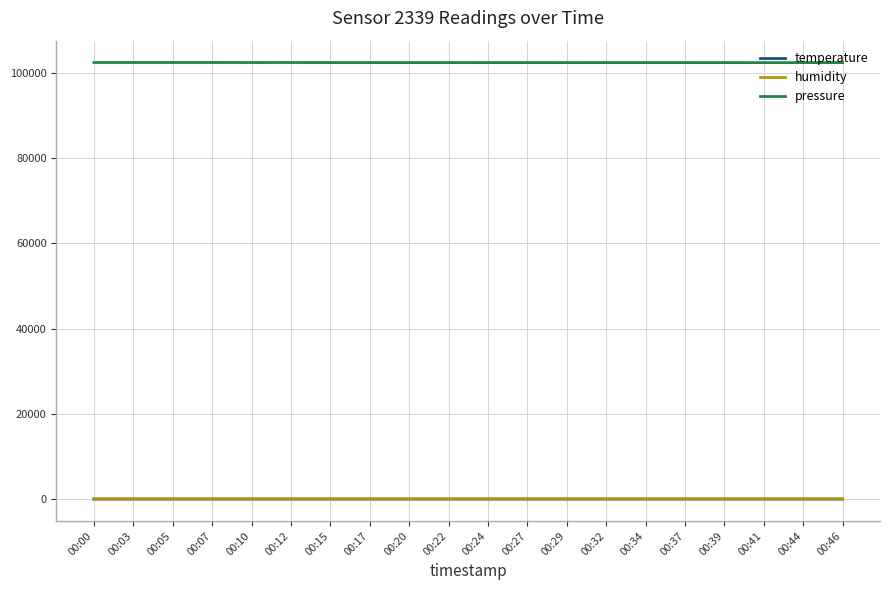

True or false: temperature and pressure intersect in this chart.

False